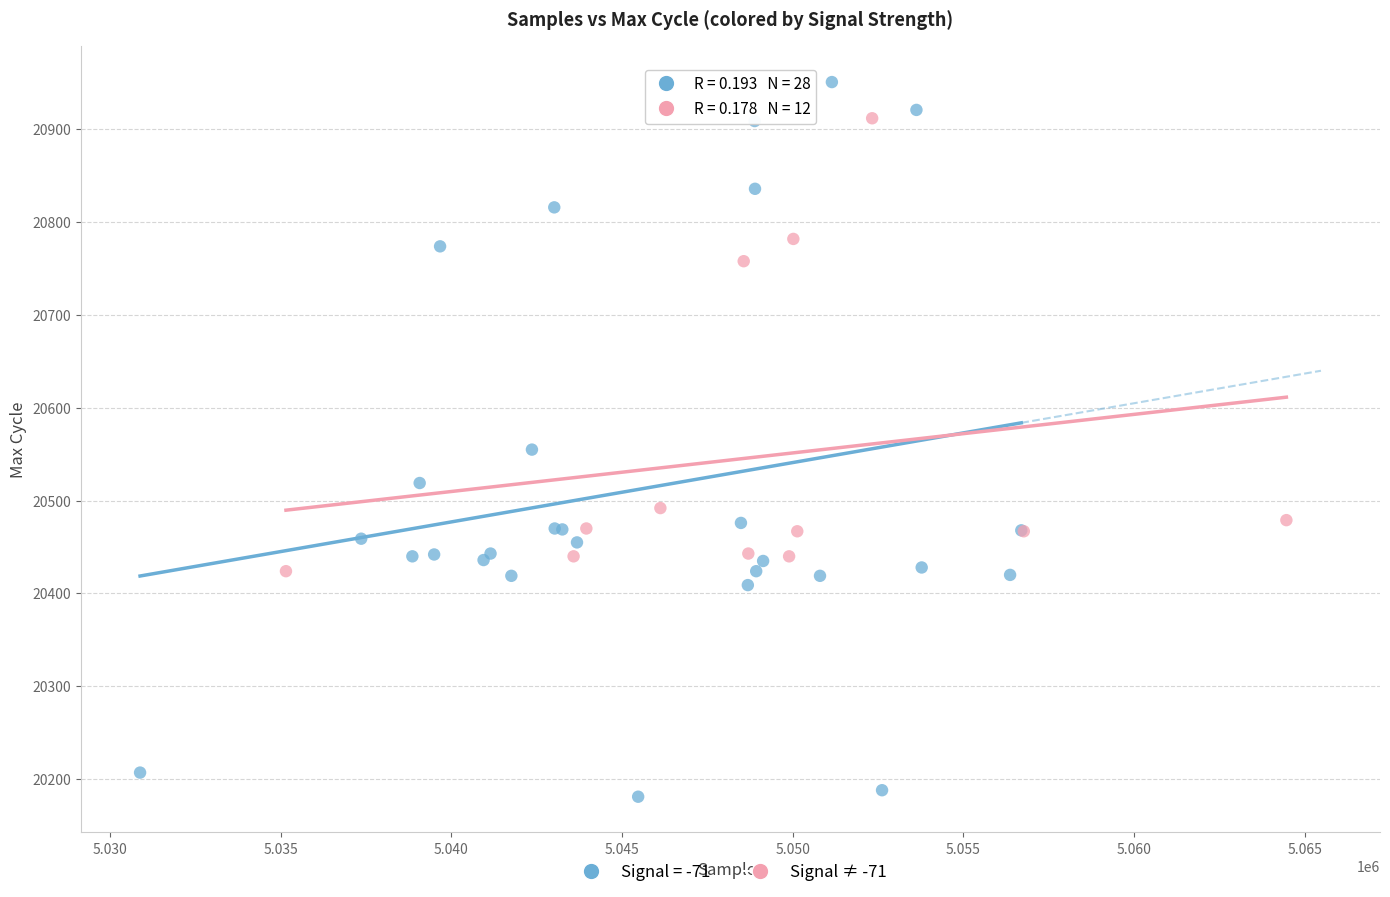

Which series reaches the maximum Y coordinate?

Signal = -71